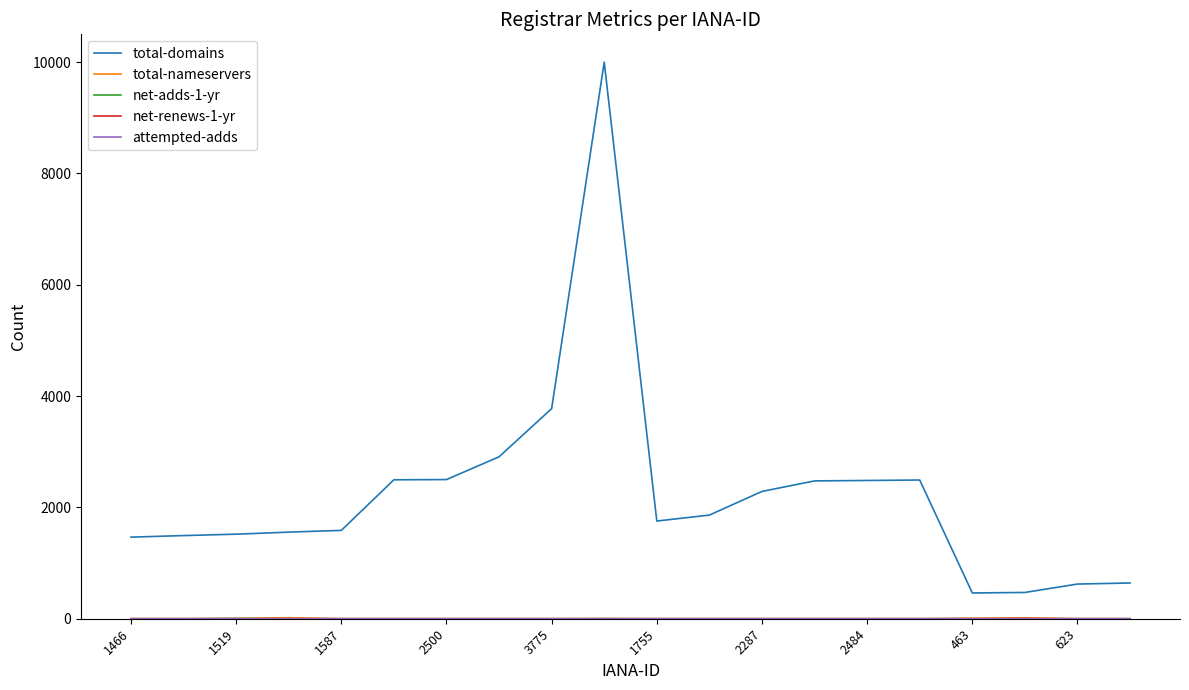

What is the maximum value shown in the chart?

9999